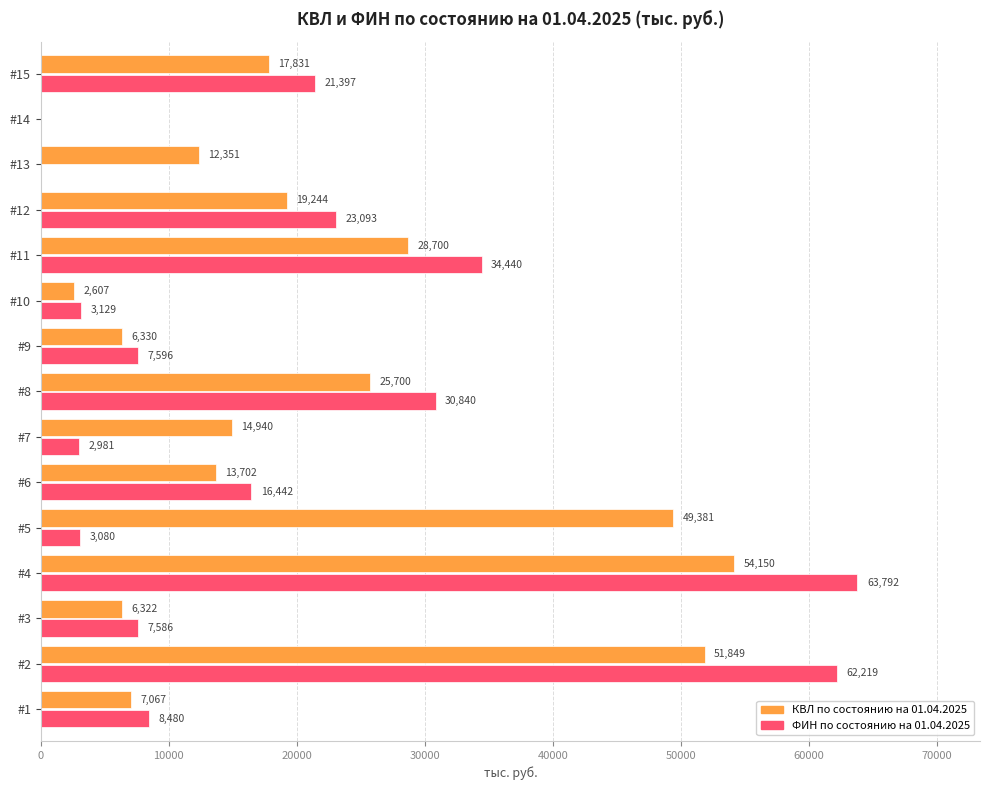

Which series changed the most between #2 and #14?

ФИН по состоянию на 01.04.2025